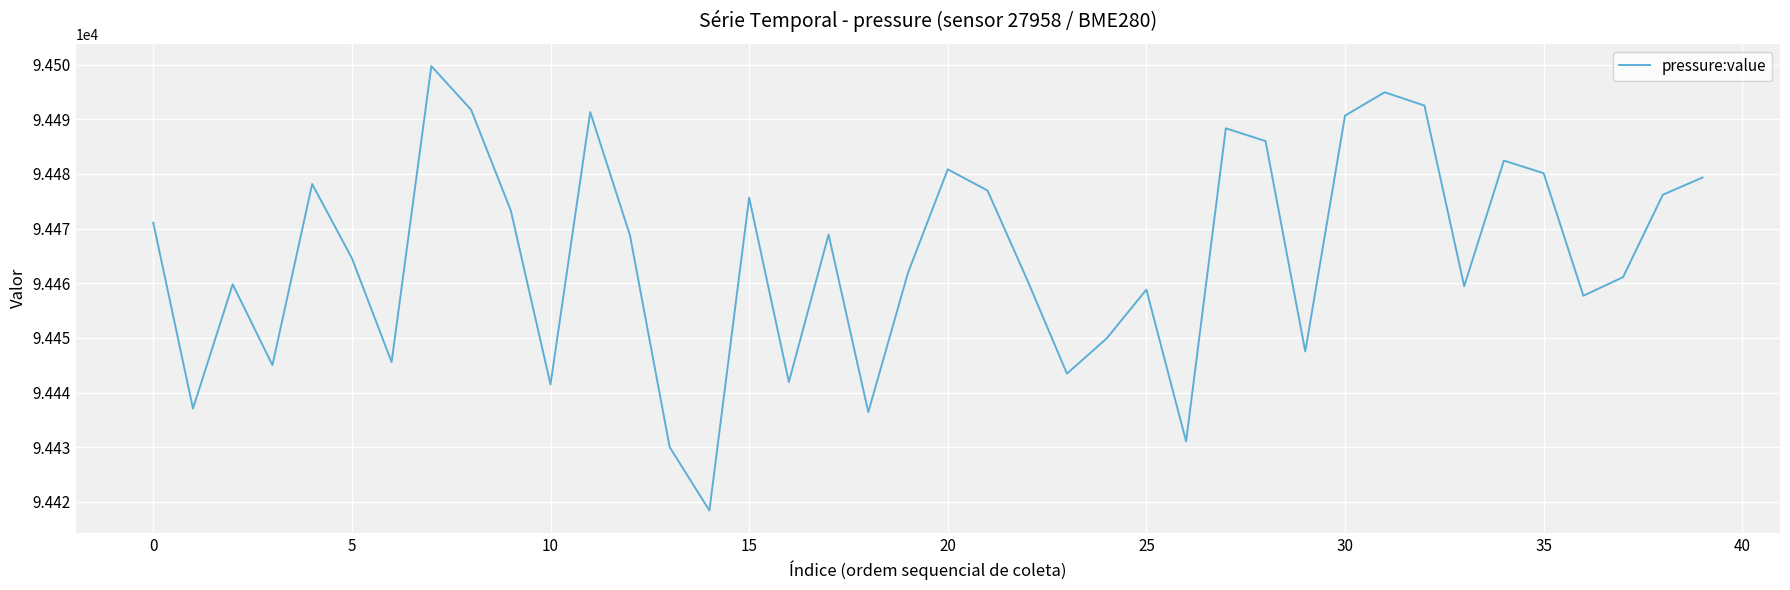

What is the average value?

94465.0